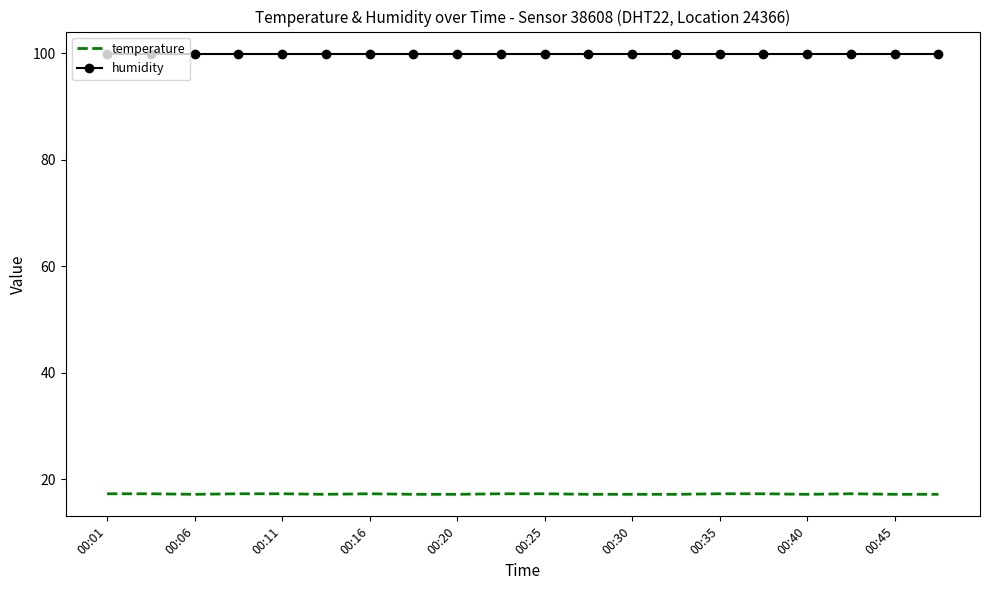

Rank the series by their maximum value, from highest to lowest.

humidity, temperature